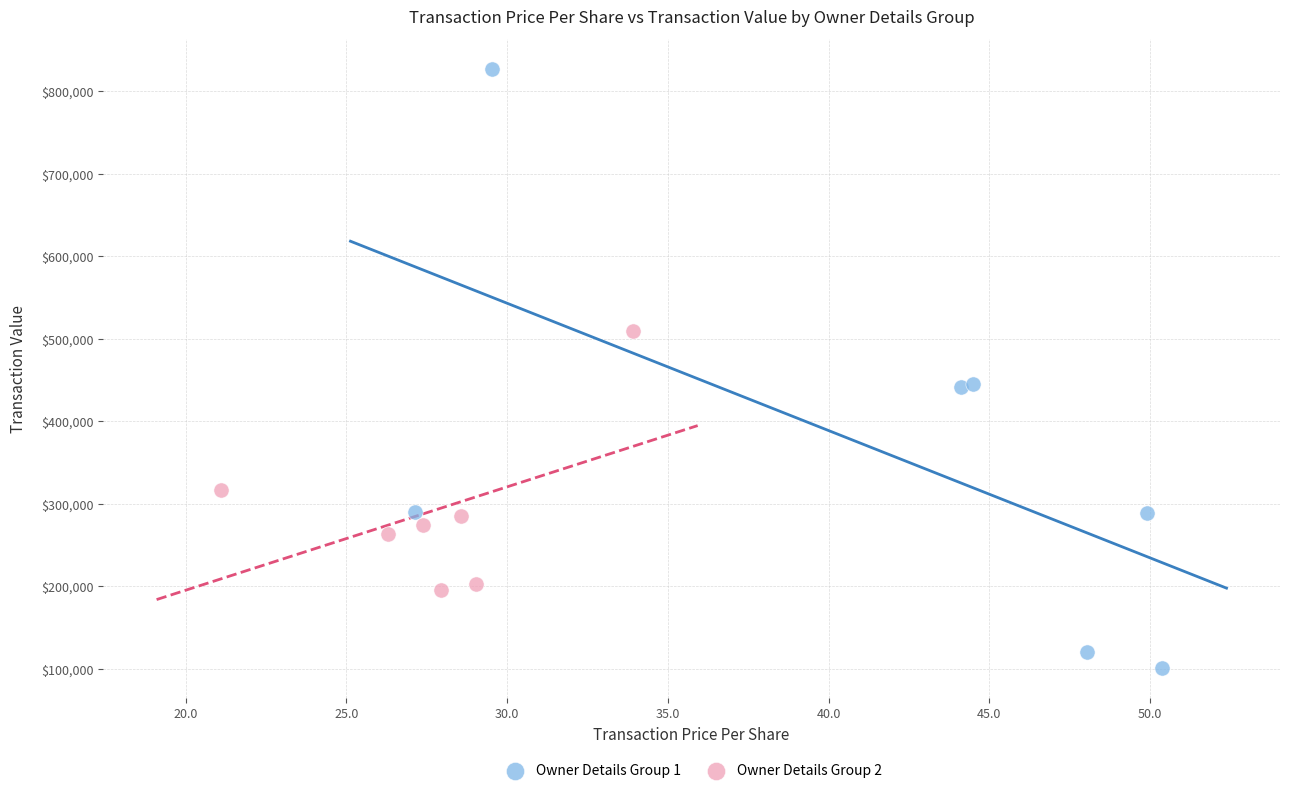

Which series contains the lowest Y value?

Owner Details Group 1